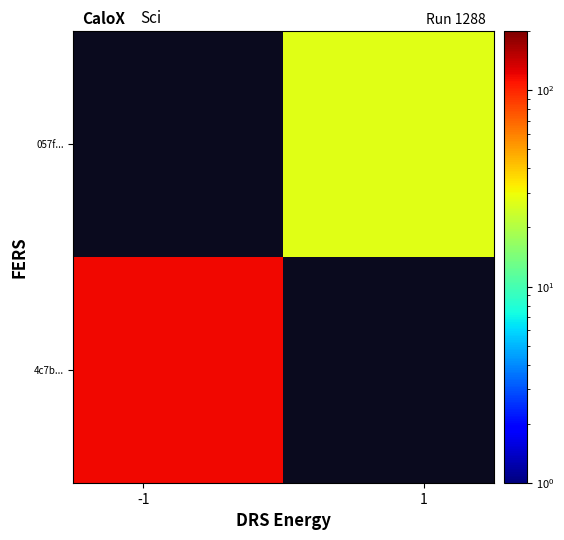

Which series has the widest spread of values?

4c7b...